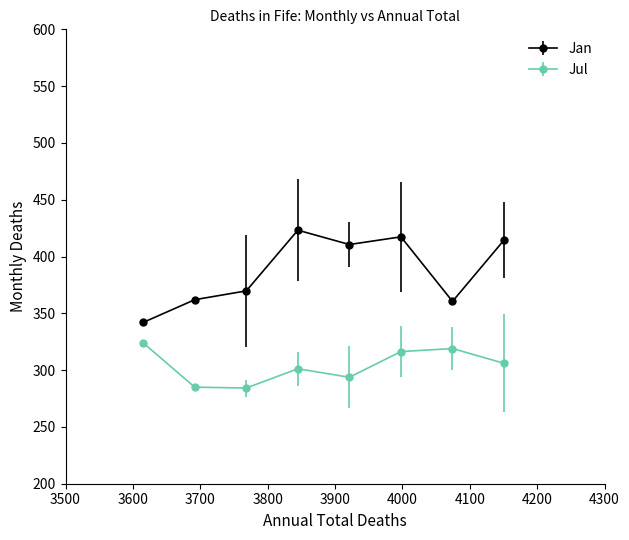

What are all the series names shown in the legend?

Jan, Jul